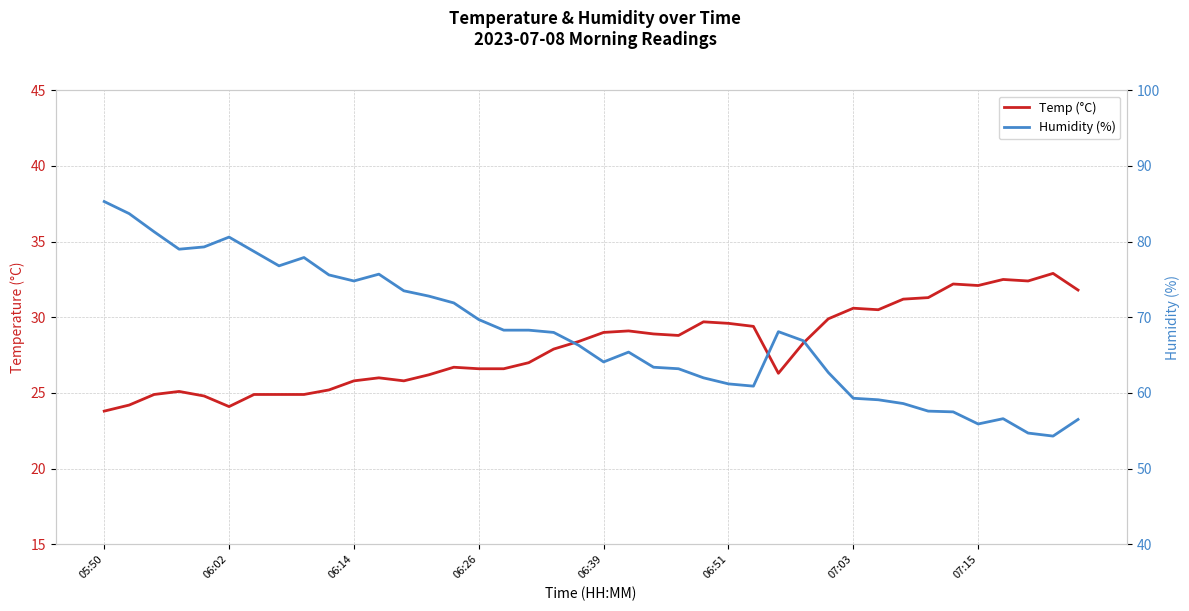

Reading right to left, list all the values displayed in this chart.

Temp (°C): 31.8	32.9	32.4	32.5	32.1	32.2	31.3	31.2	30.5	30.6	29.9	28.3	26.3	29.4	29.6	29.7	28.8	28.9	29.1	29.0	28.4	27.9	27.0	26.6	26.6	26.7	26.2	25.8	26.0	25.8	25.2	24.9	24.9	24.9	24.1	24.8	25.1	24.9	24.2	23.8
Humidity (%): 56.5	54.3	54.7	56.6	55.9	57.5	57.6	58.6	59.1	59.3	62.7	66.9	68.1	60.9	61.2	62.0	63.2	63.4	65.4	64.1	66.3	68.0	68.3	68.3	69.7	71.9	72.8	73.5	75.7	74.8	75.6	77.9	76.8	78.7	80.6	79.3	79.0	81.3	83.7	85.3